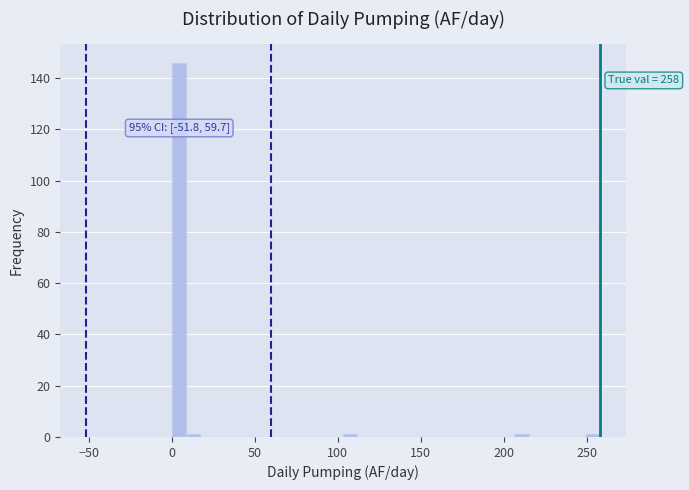

Around what value on the x-axis is the tallest bar? Give the approximate position of its centre, as read against the axis.

5